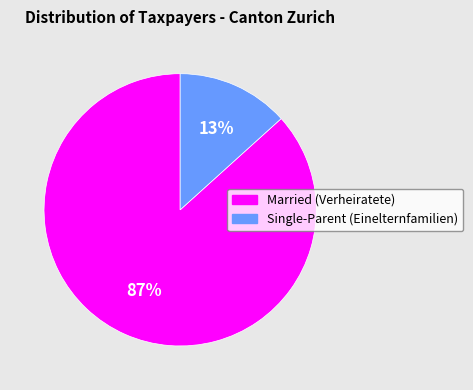

Which slice is the largest?

Married (Verheiratete)